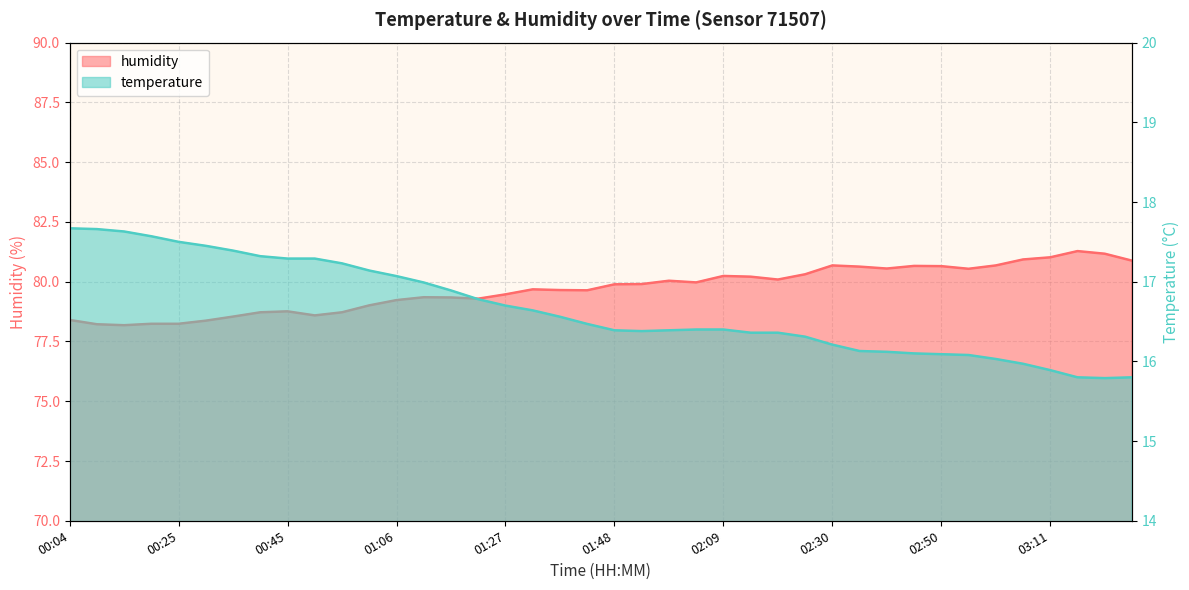

Which series has the largest total across all categories?

humidity